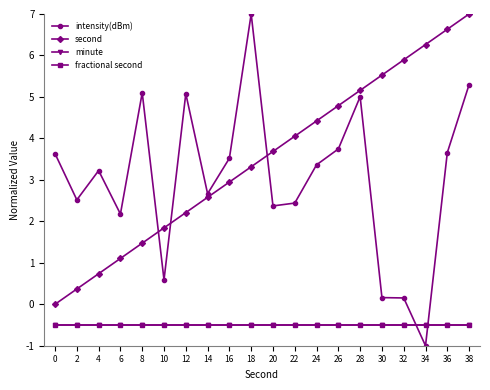

Is this an area chart (filled region under the line)?

No